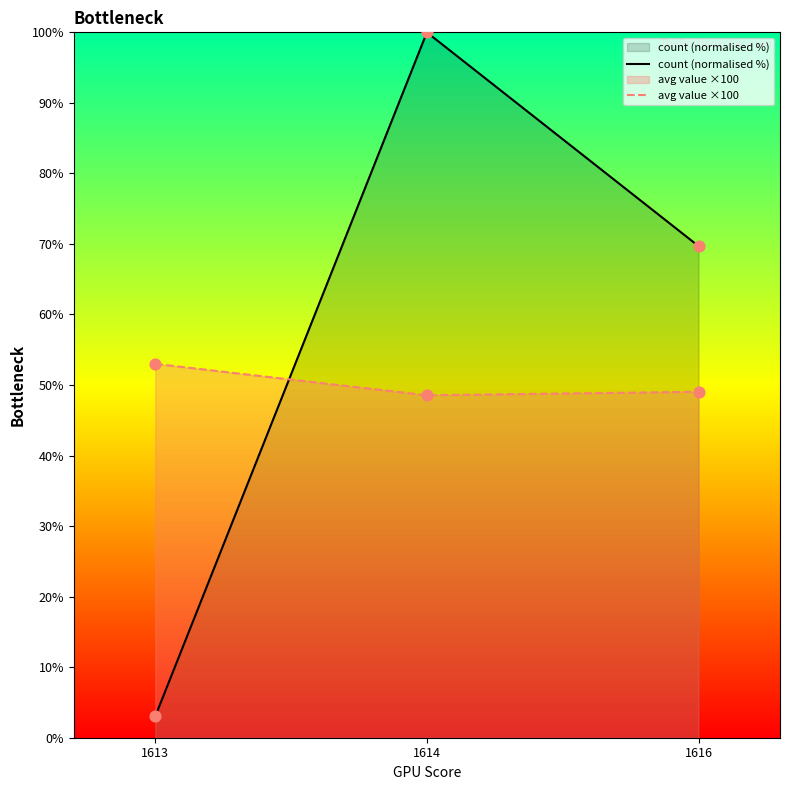

At how many categories does at least one series exceed 72?

1